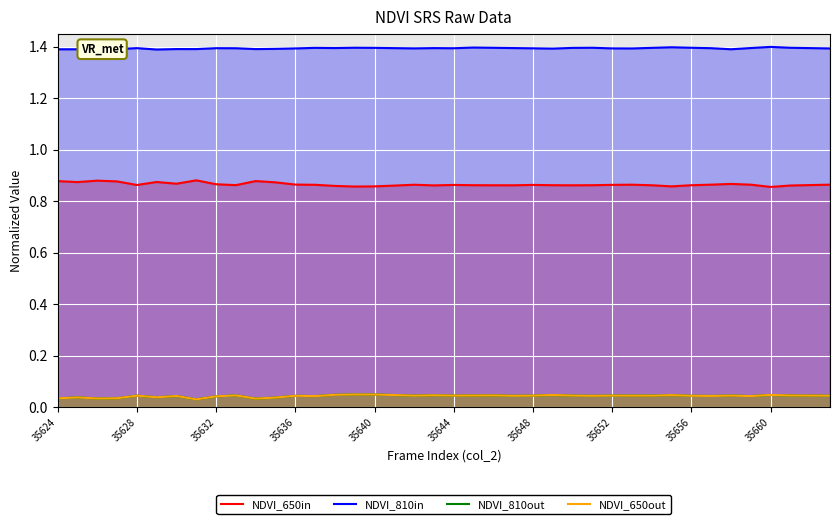

Which series has the largest range (max minus min)?

NDVI_650in